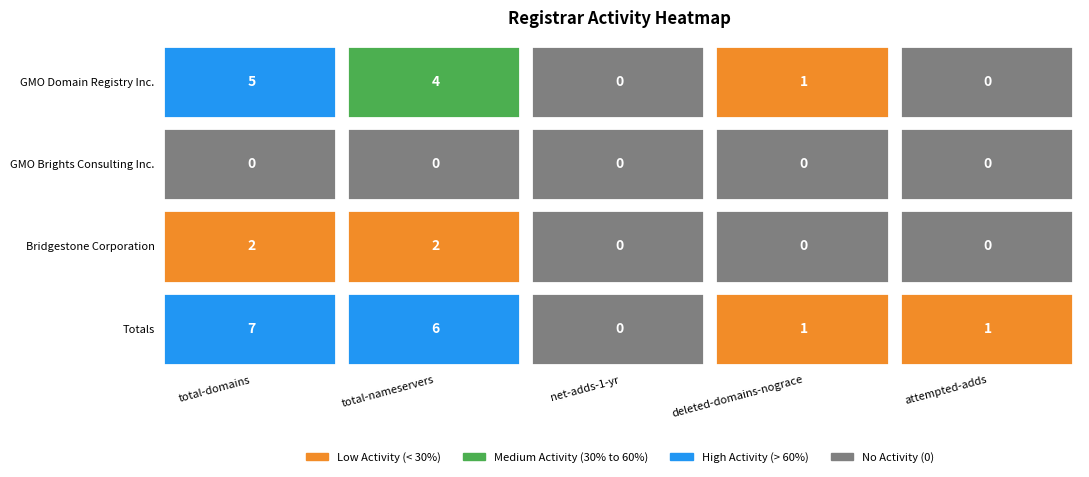

Rank the series at total-nameservers from lowest to highest value.

GMO Brights Consulting Inc., Bridgestone Corporation, GMO Domain Registry Inc., Totals